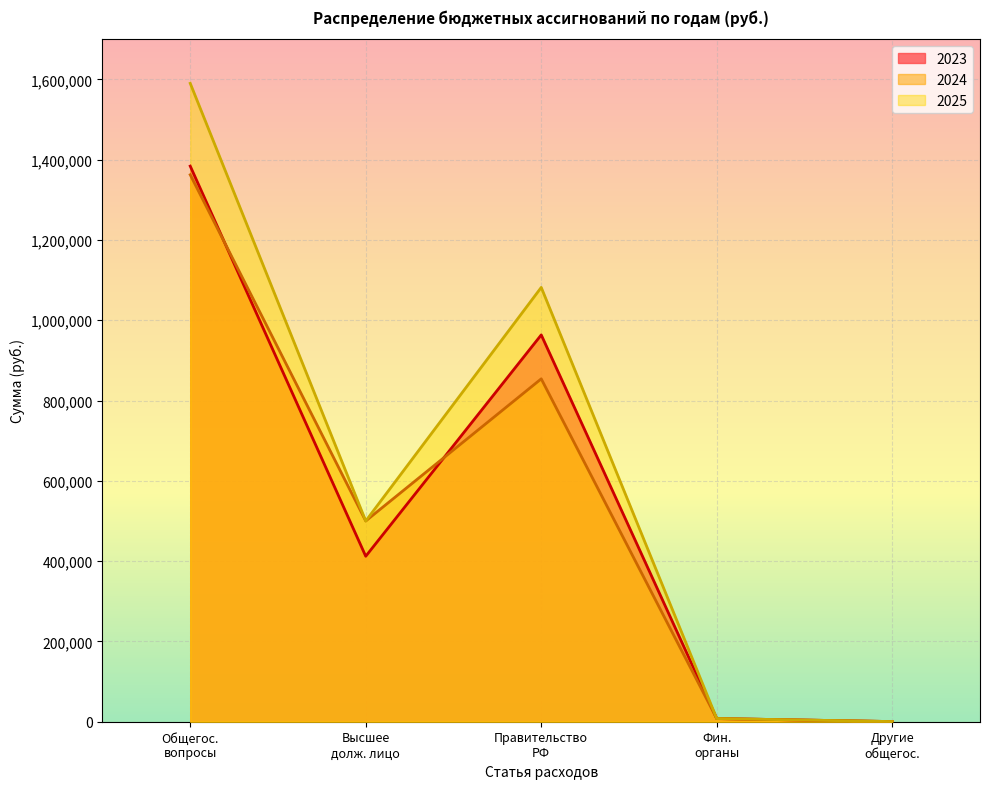

What is the maximum value shown in the chart?

1590000.0